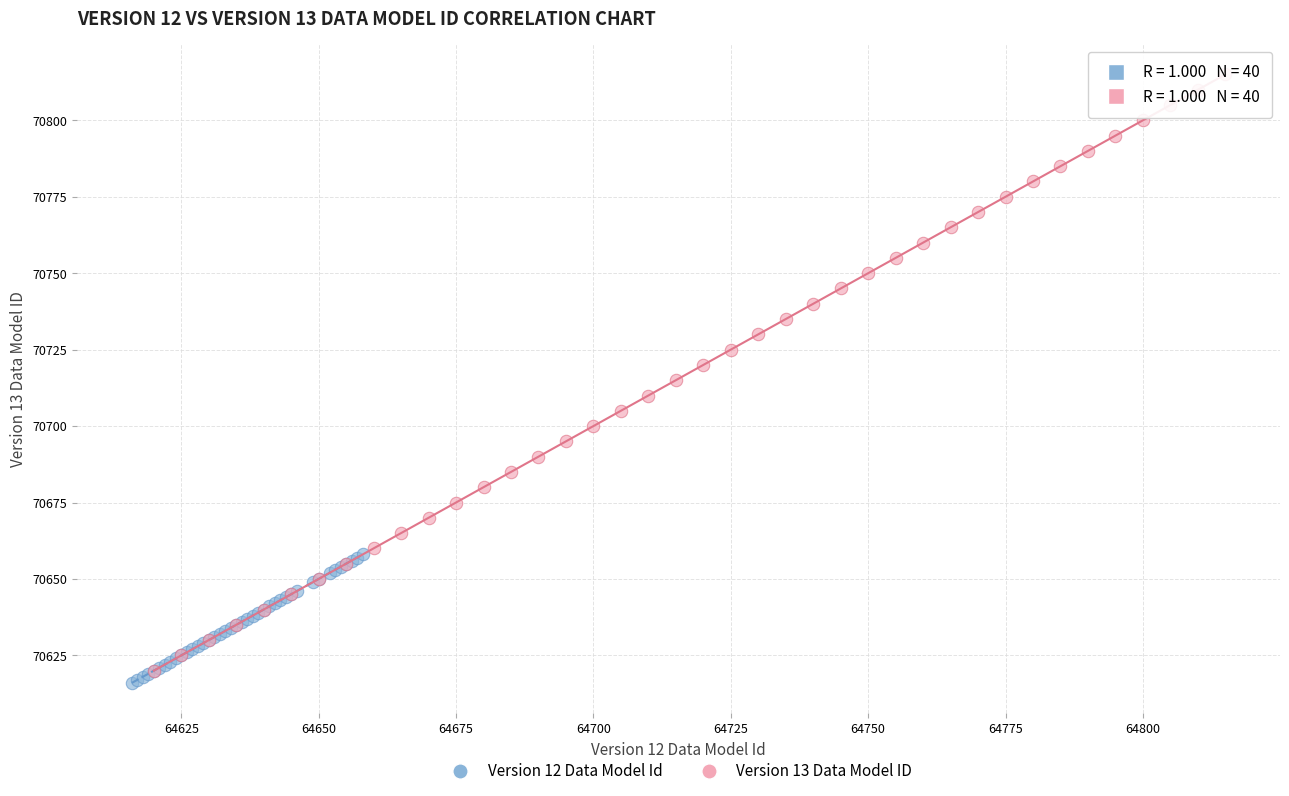

Which series reaches the maximum Y coordinate?

Version 13 Data Model ID